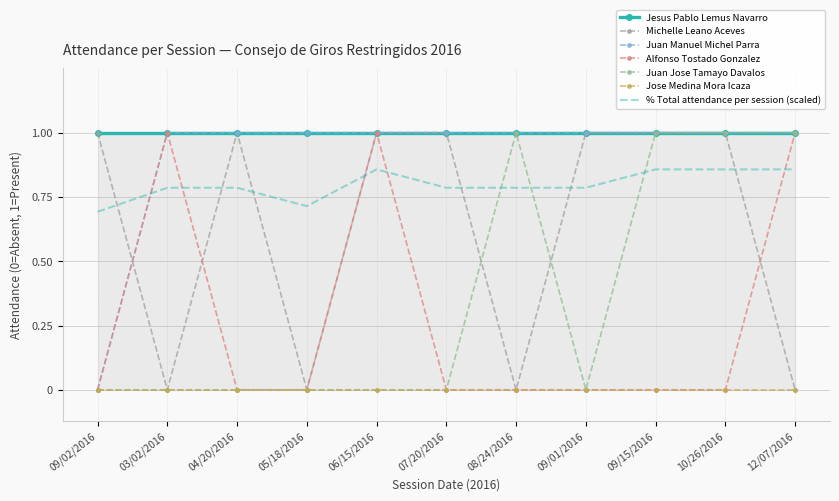

The value of % Total attendance per session (scaled) at 06/15/2016 is 1.5. True or false?

False